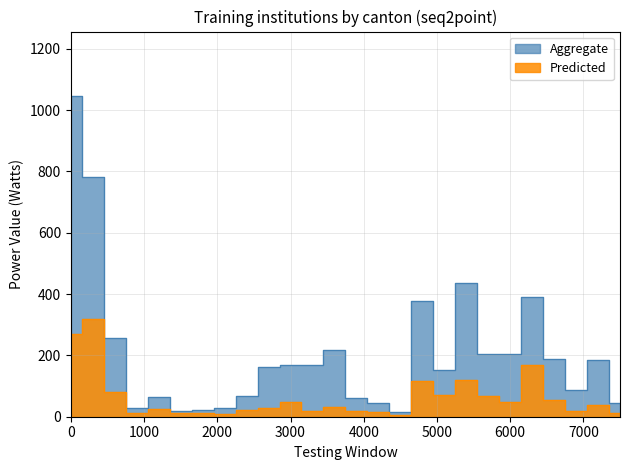

Which series has the largest total across all categories?

Aggregate